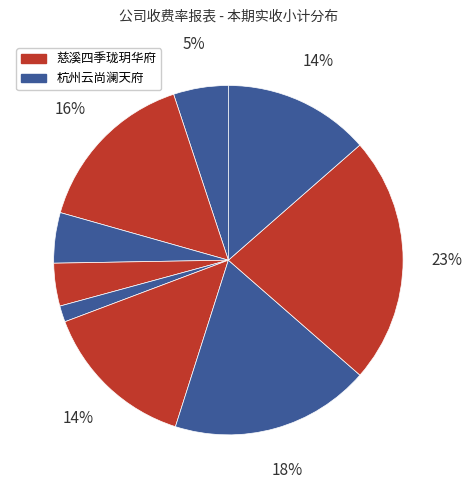

Count the number of slices in the pie.

9